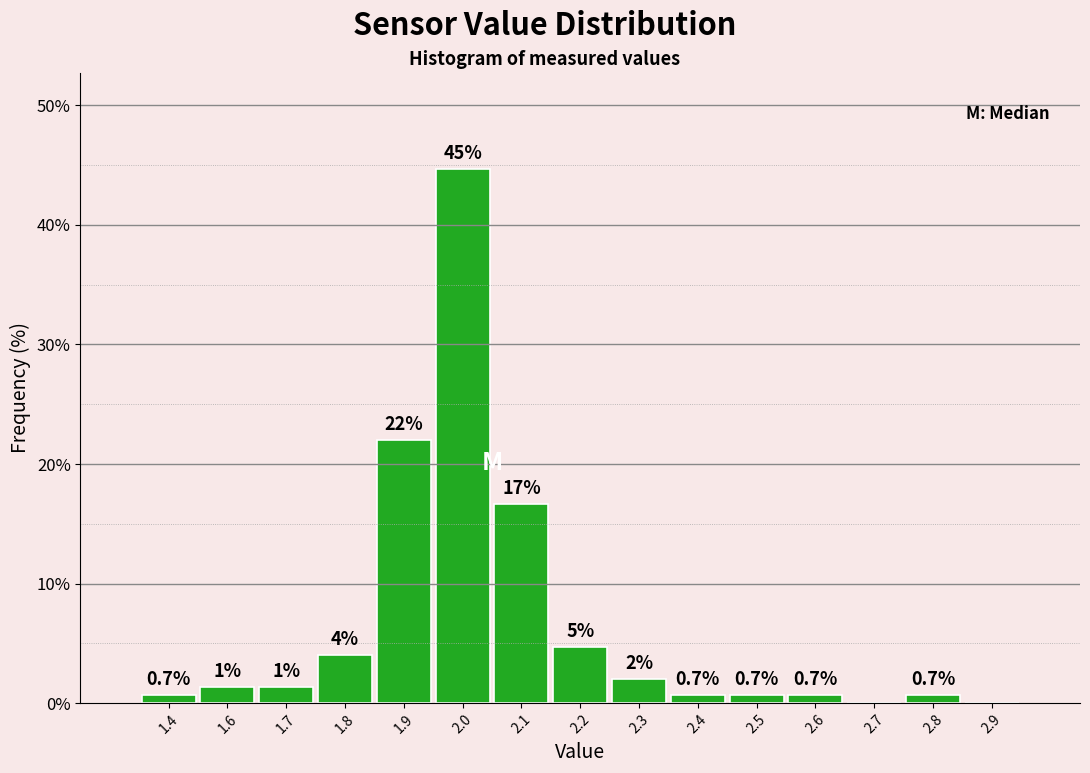

What is the change in value from 2.1 to 2.6?

-16.0